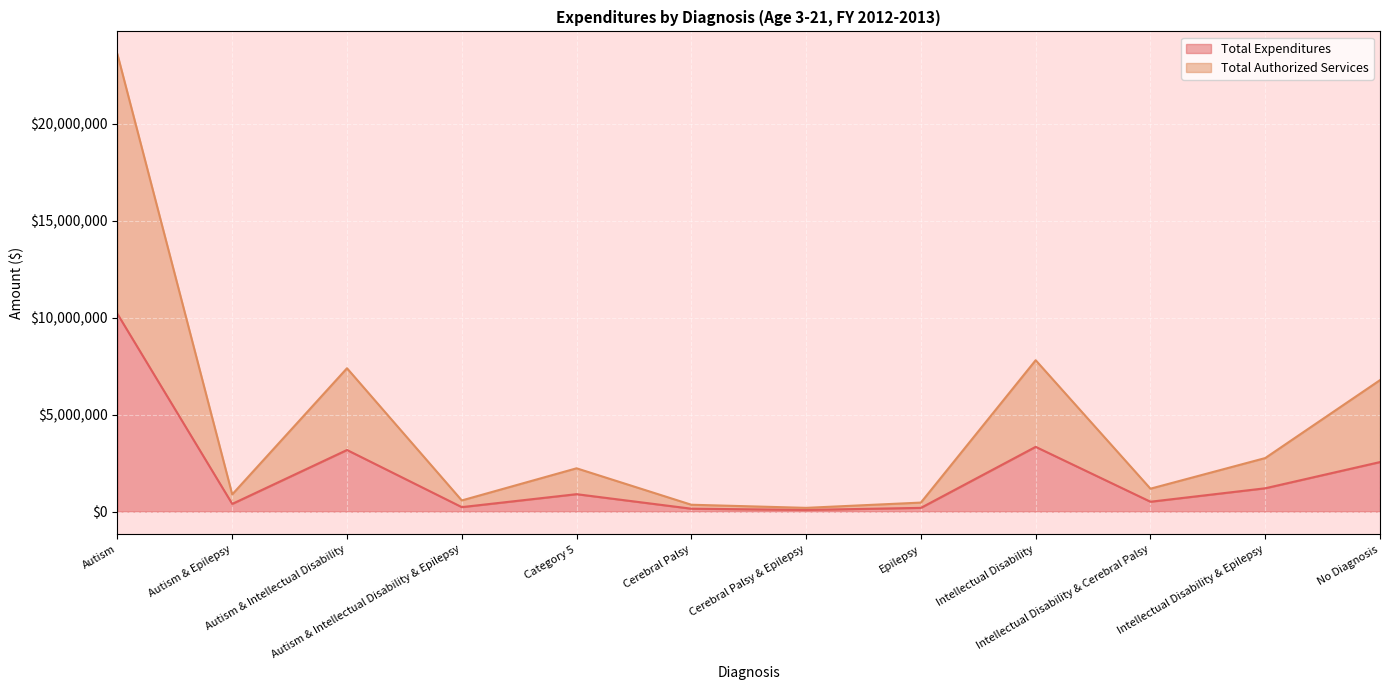

True or false: Total Expenditures and Total Authorized Services intersect in this chart.

False